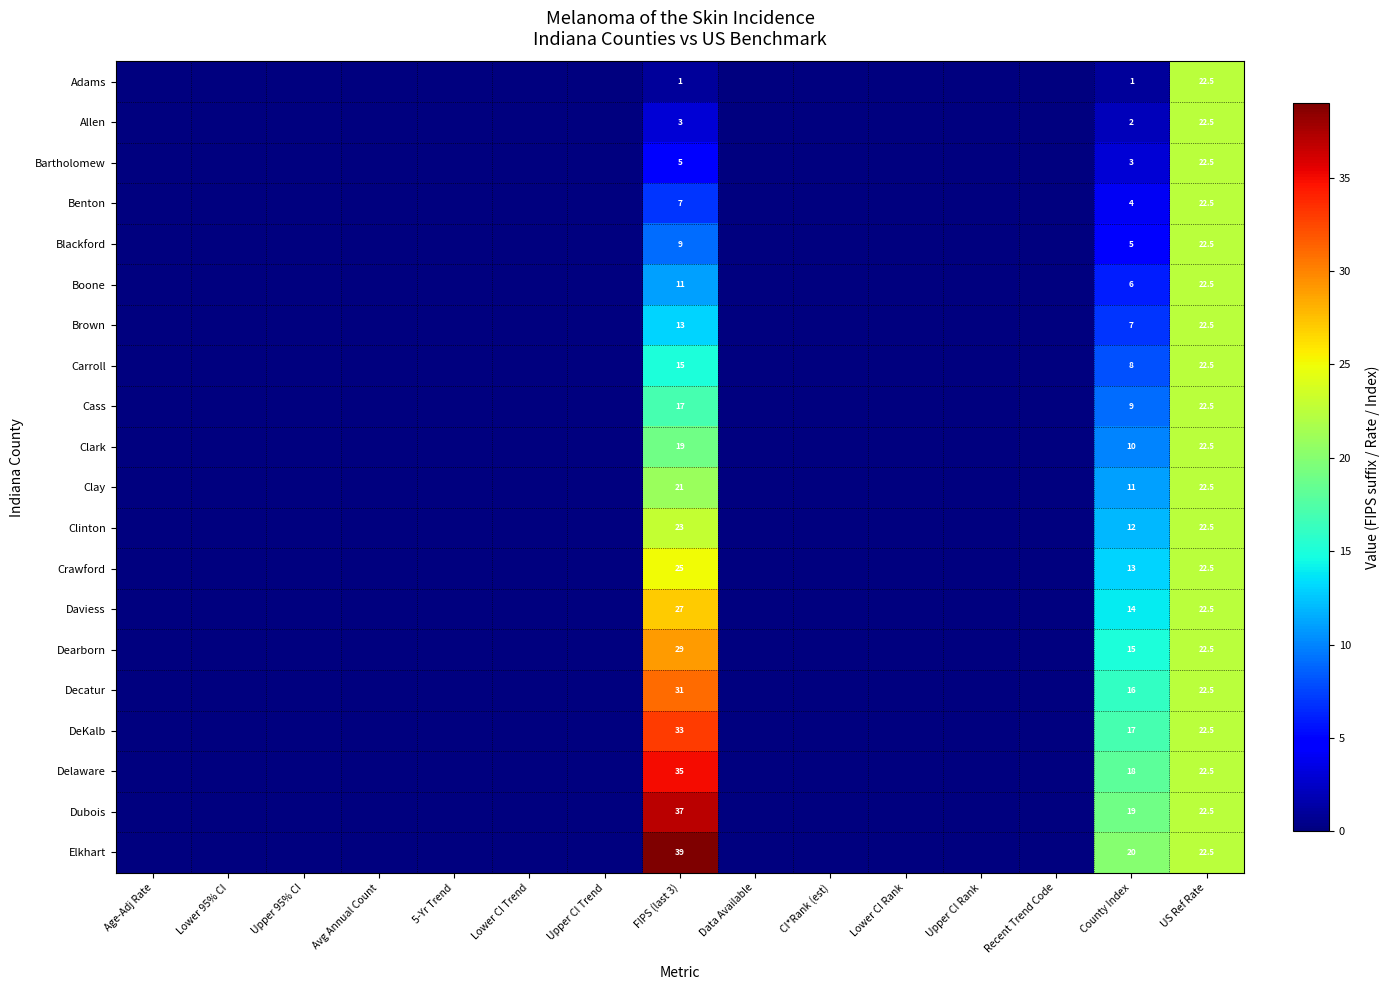

Between Data Available and Lower CI Trend, which is larger?

Data Available